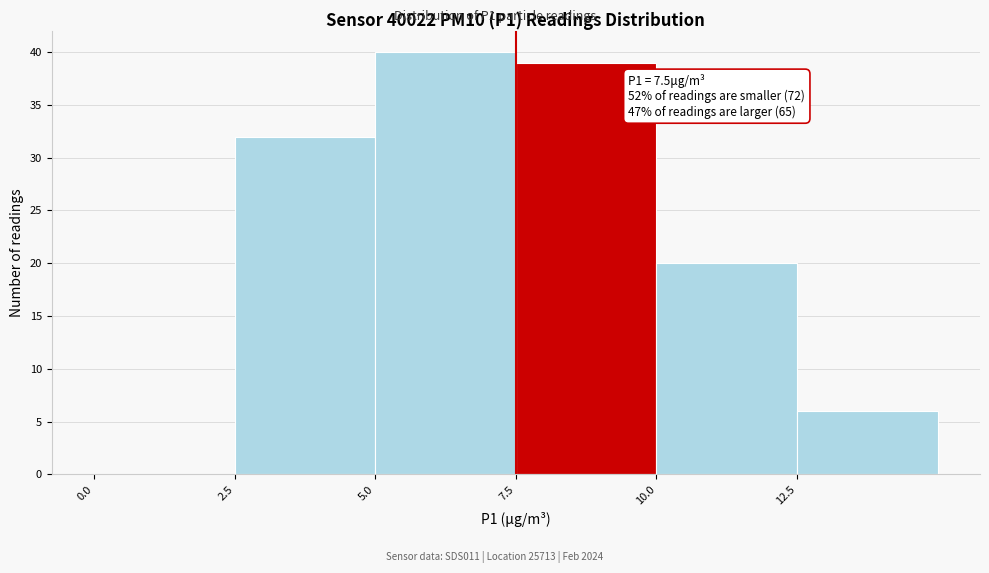

Over which range of the x-axis is the bar tallest?

5.0 to 7.5